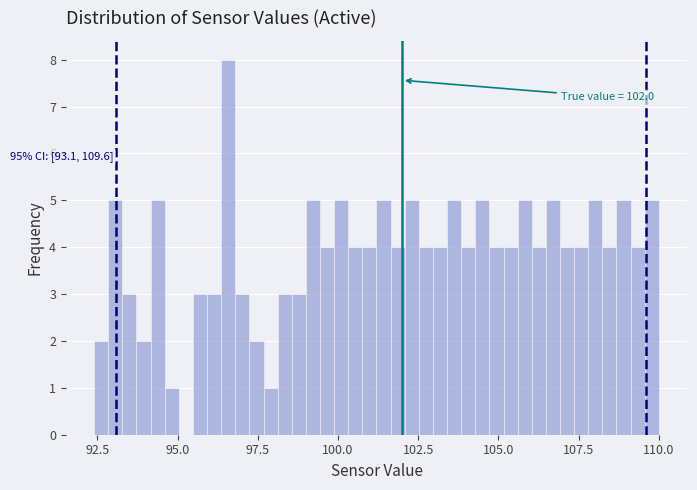

Around what value on the x-axis is the tallest bar? Give the approximate position of its centre, as read against the axis.

96.5